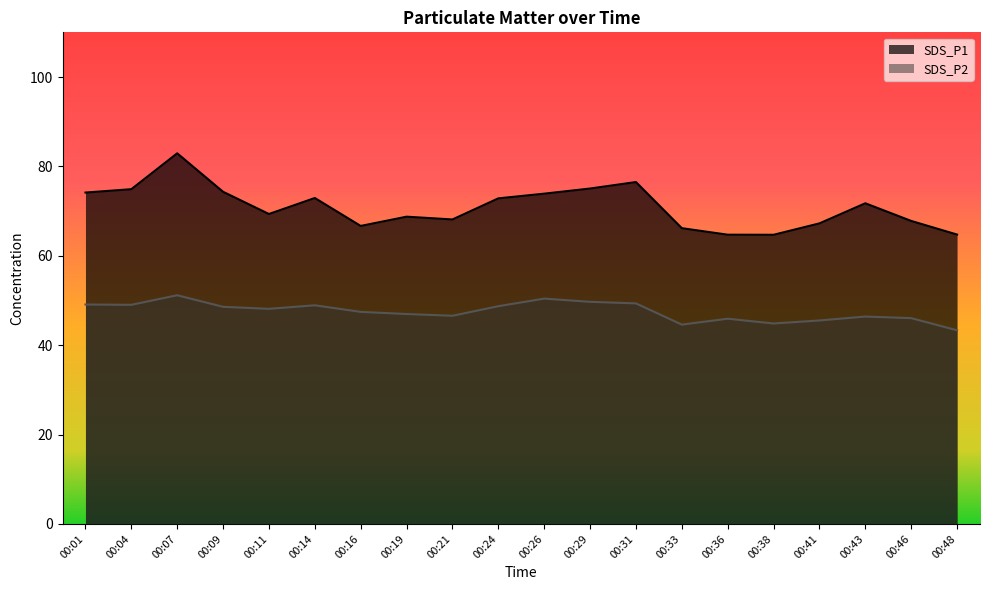

What is the maximum value for SDS_P1?

82.9